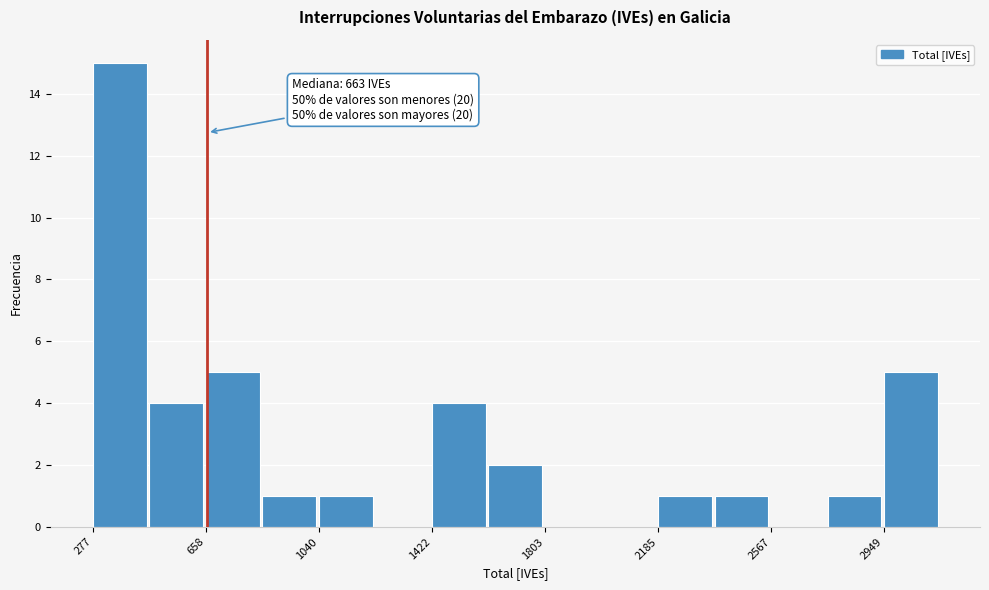

Read against the x-axis, roughly where is the centre of the tallest bar?

350